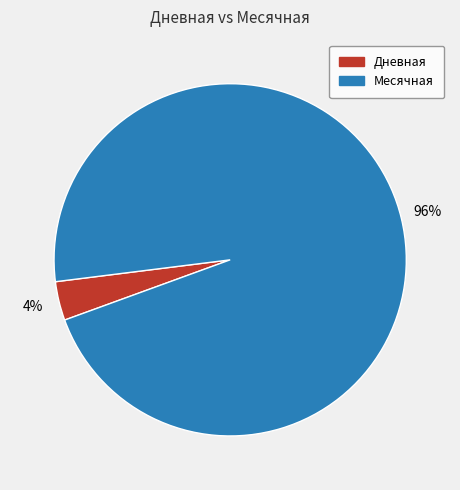

Is there a majority slice in this chart?

Yes